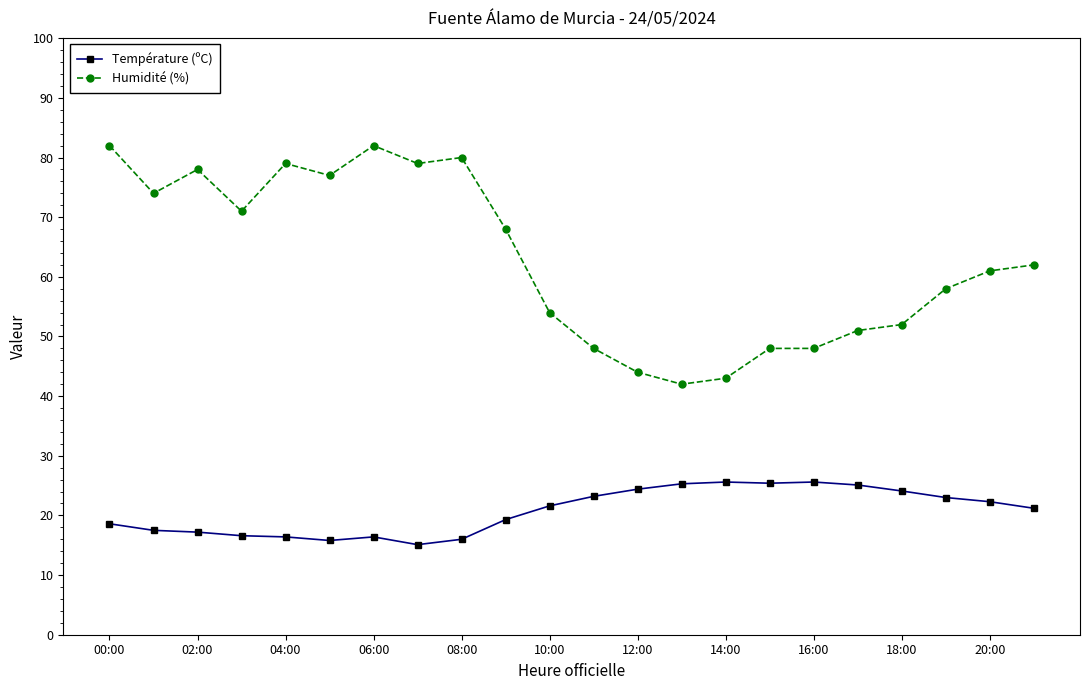

Rank the series by their average value, from highest to lowest.

Humidité (%), Température (ºC)